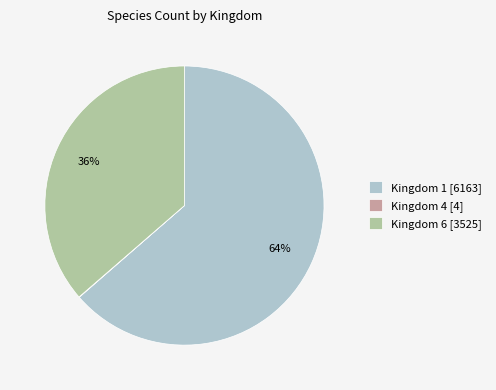

True or false: Kingdom 6 accounts for 26% of the total.

False